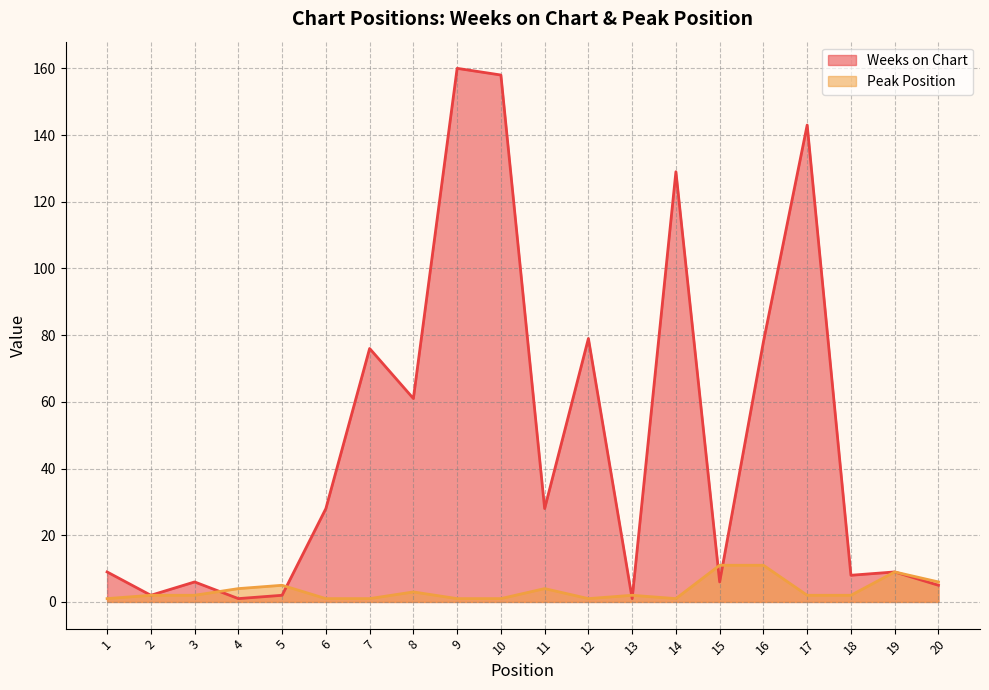

What is the sum of all Peak Position values?

70